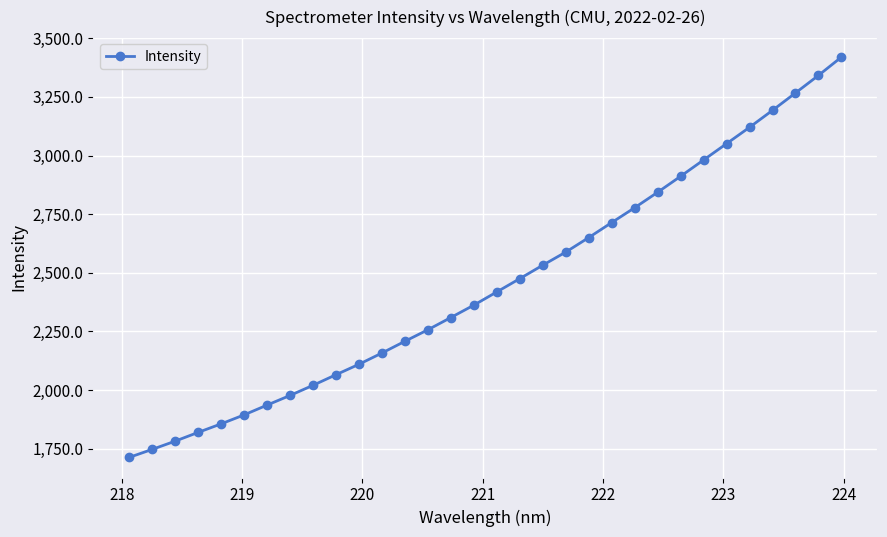

What is the value of the 1st point from the left?

1712.2